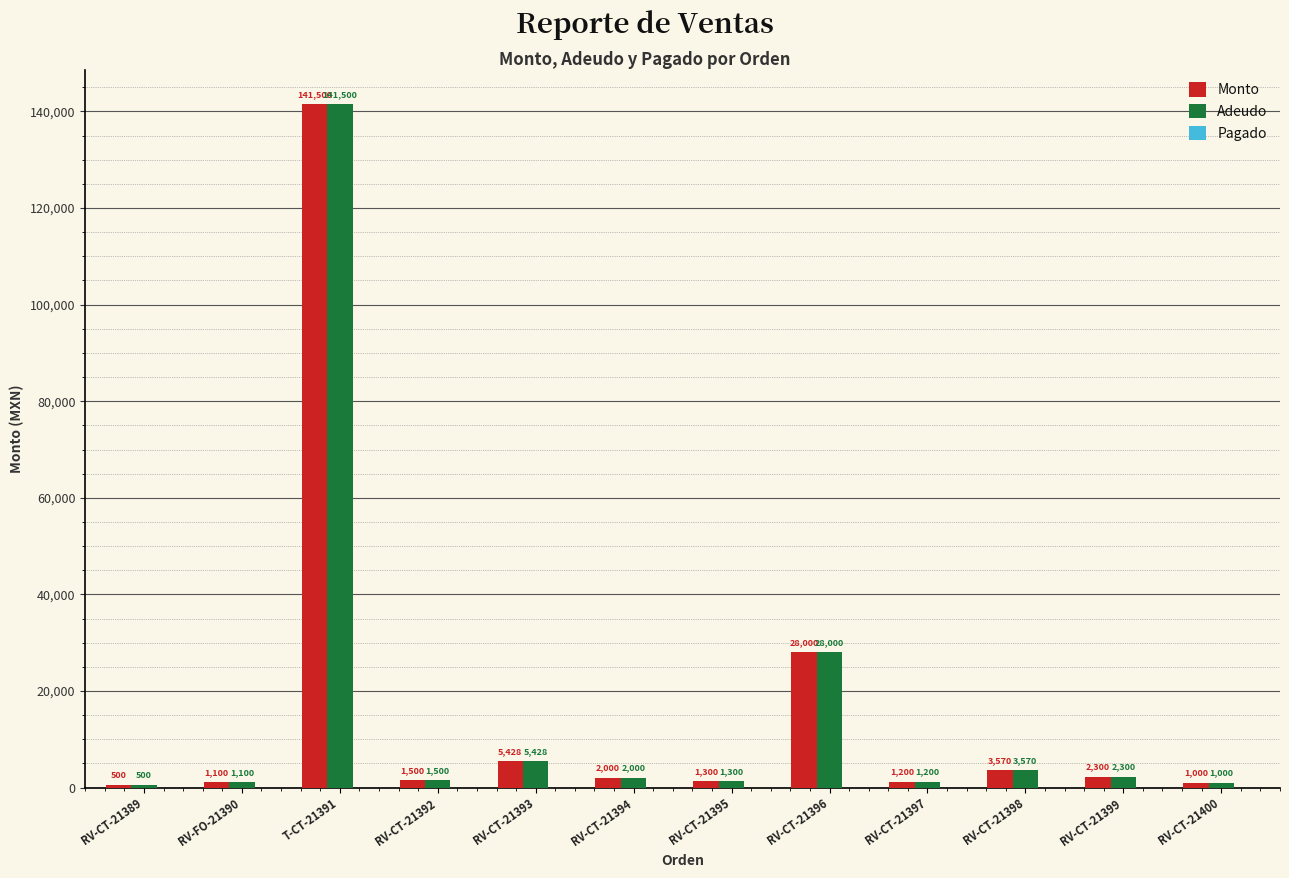

How many distinct data groups are displayed?

2